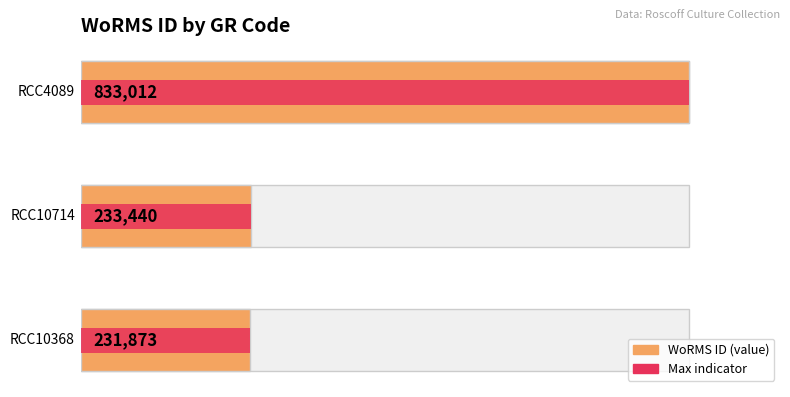

Does the chart contain stacked bars?

No